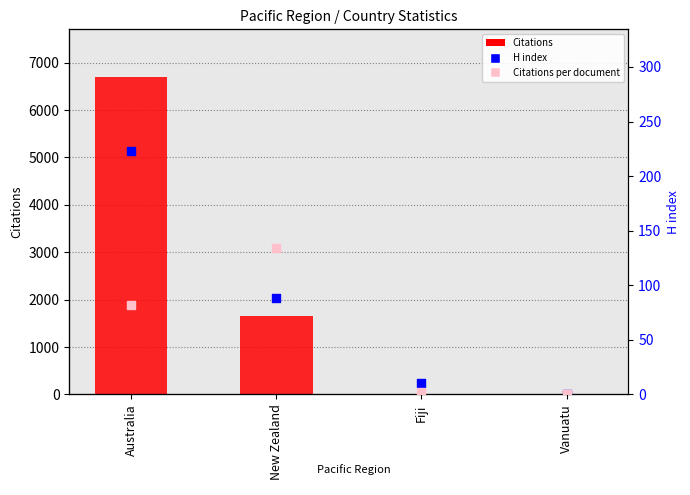

Which series has the largest total across all categories?

Citations